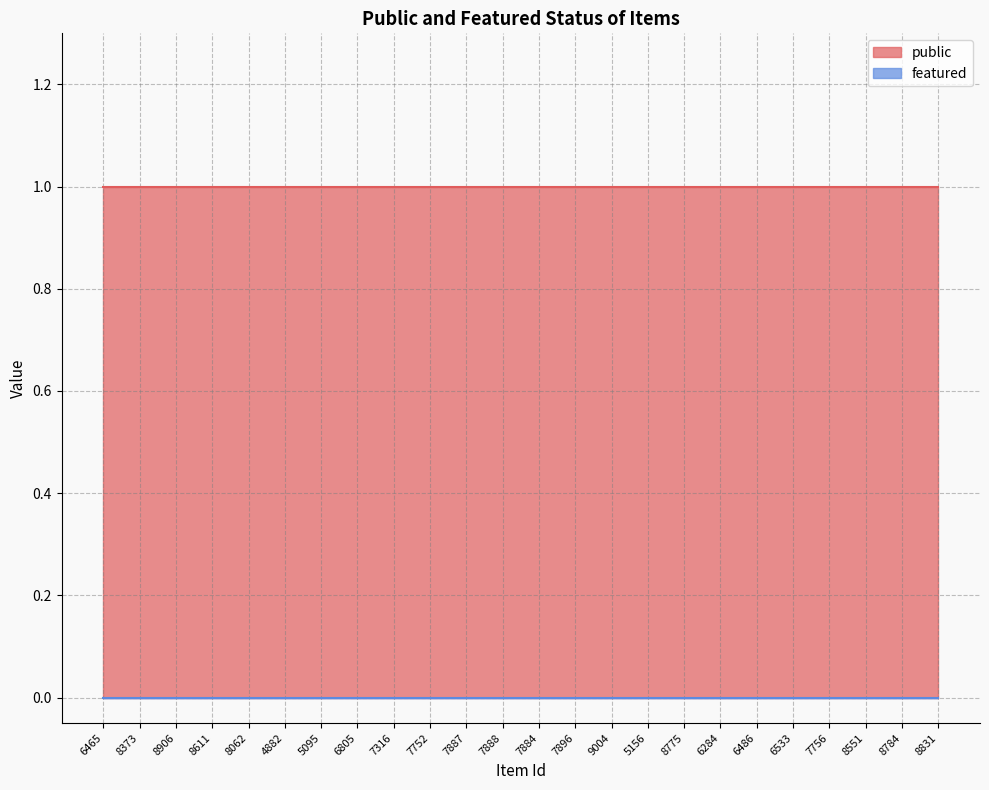

Rank the series at 7752 from lowest to highest value.

featured, public